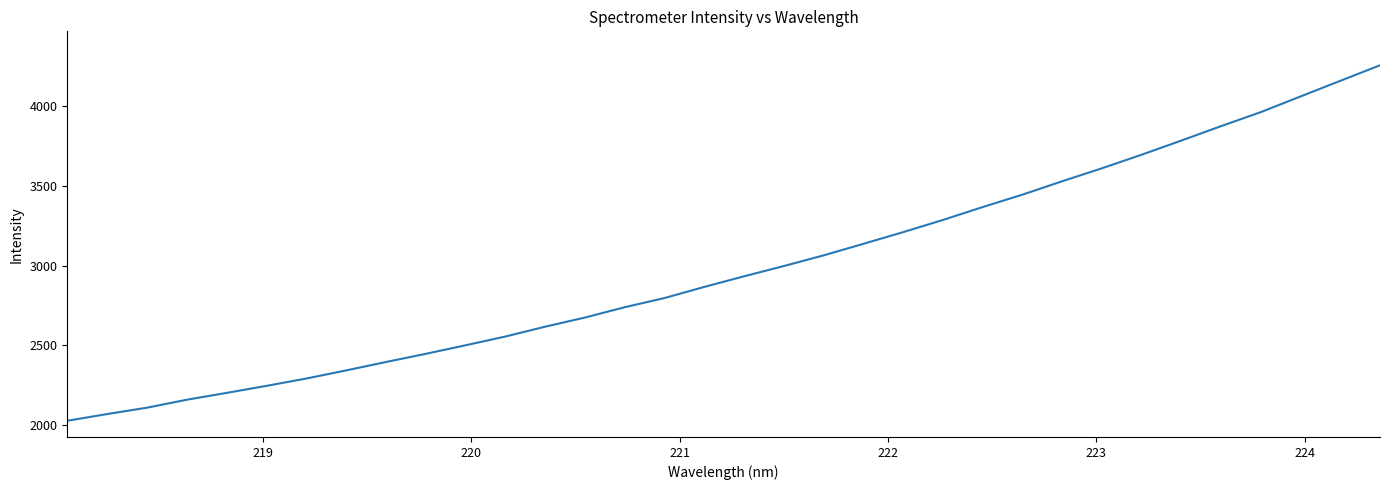

What is the greatest value displayed?

4254.9